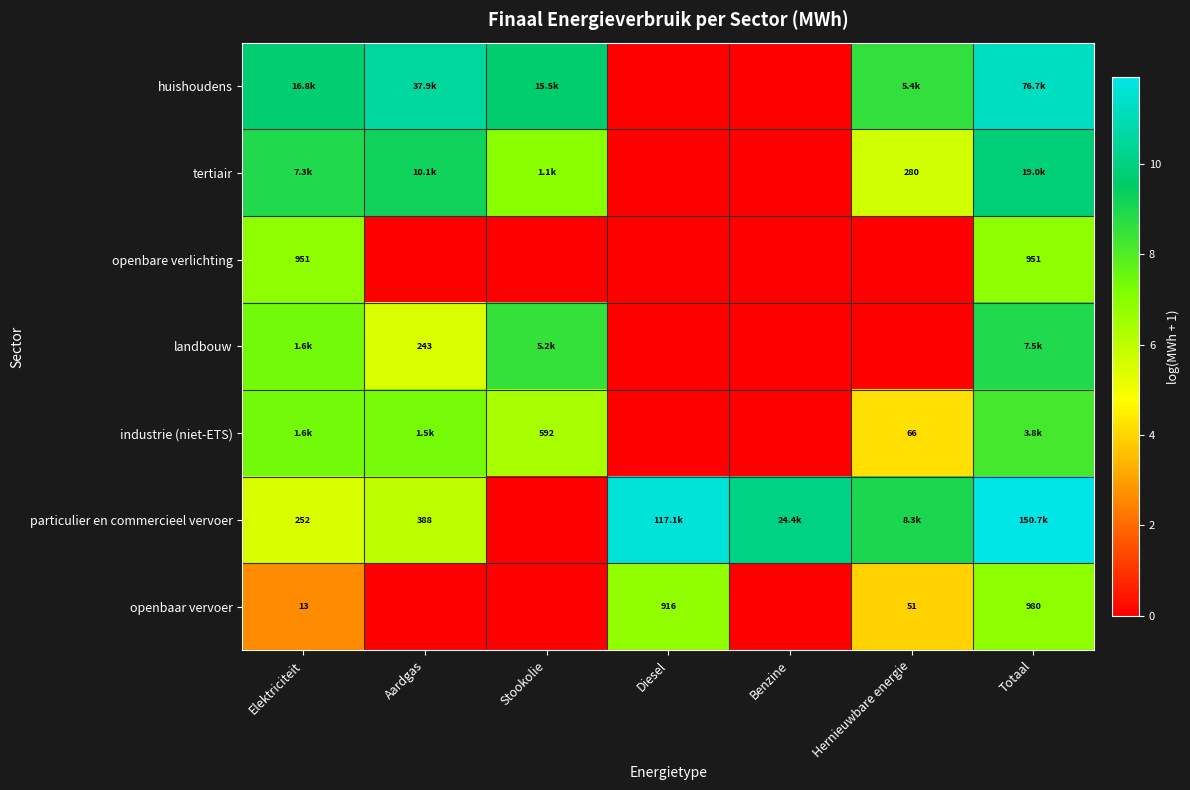

Is the value of tertiair at Elektriciteit greater than the value of landbouw at Elektriciteit?

Yes